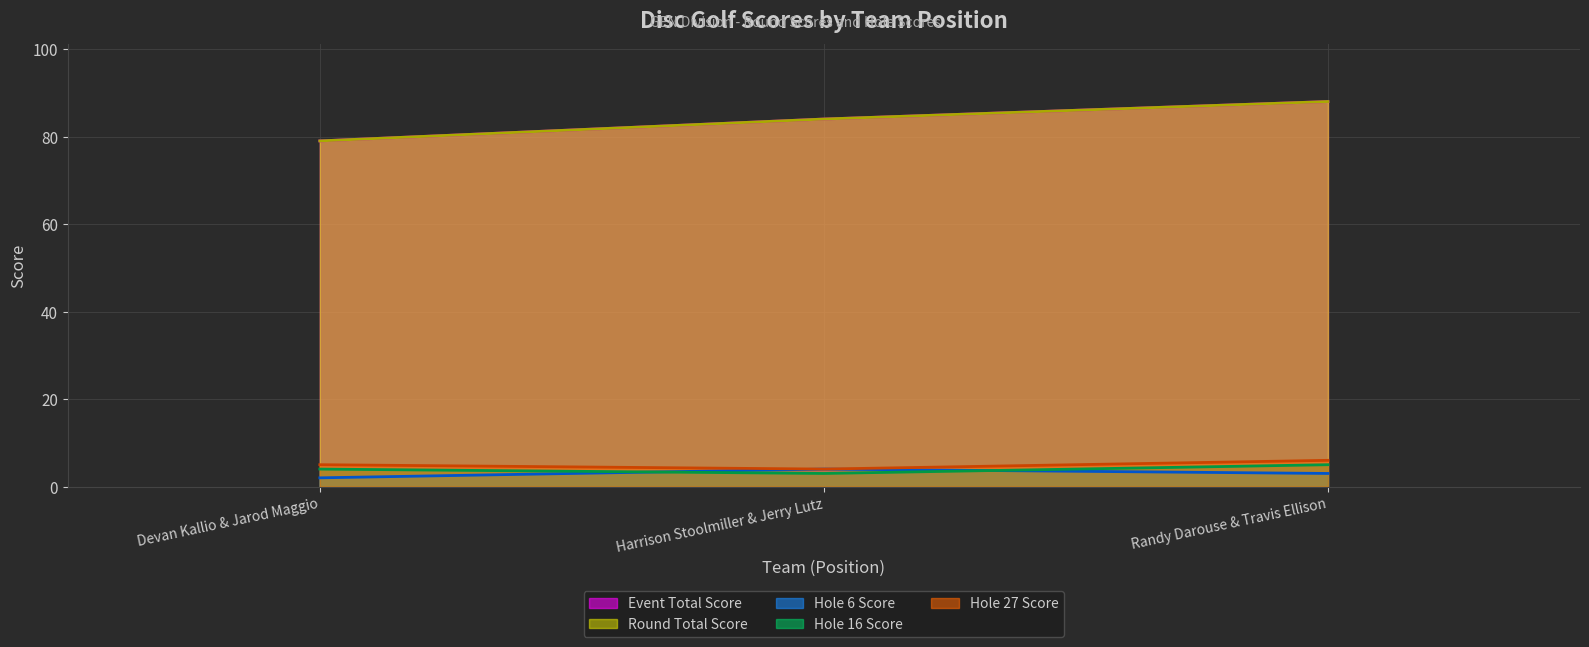

True or false: Event Total Score (line) has a value of 117 at Devan Kallio & Jarod Maggio.

False